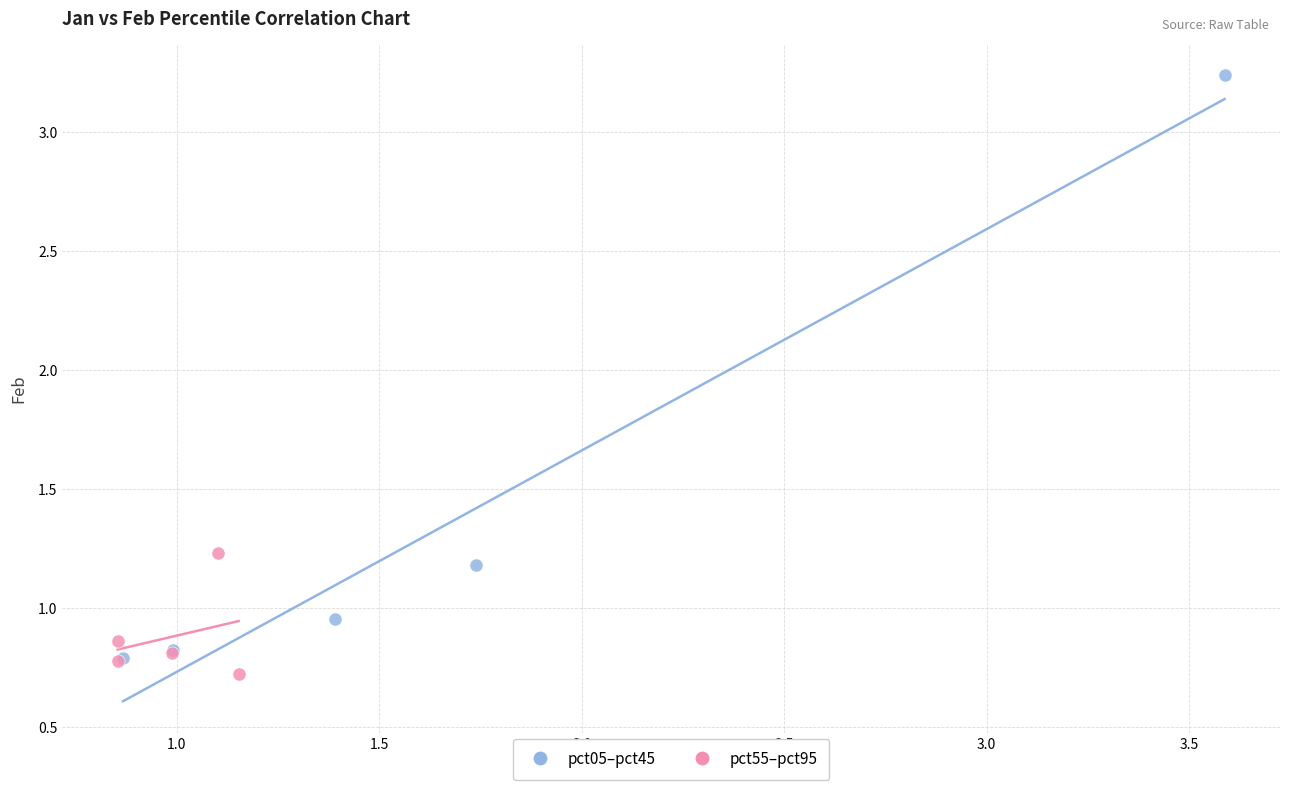

What are all the series names shown in the legend?

pct05–pct45, pct55–pct95